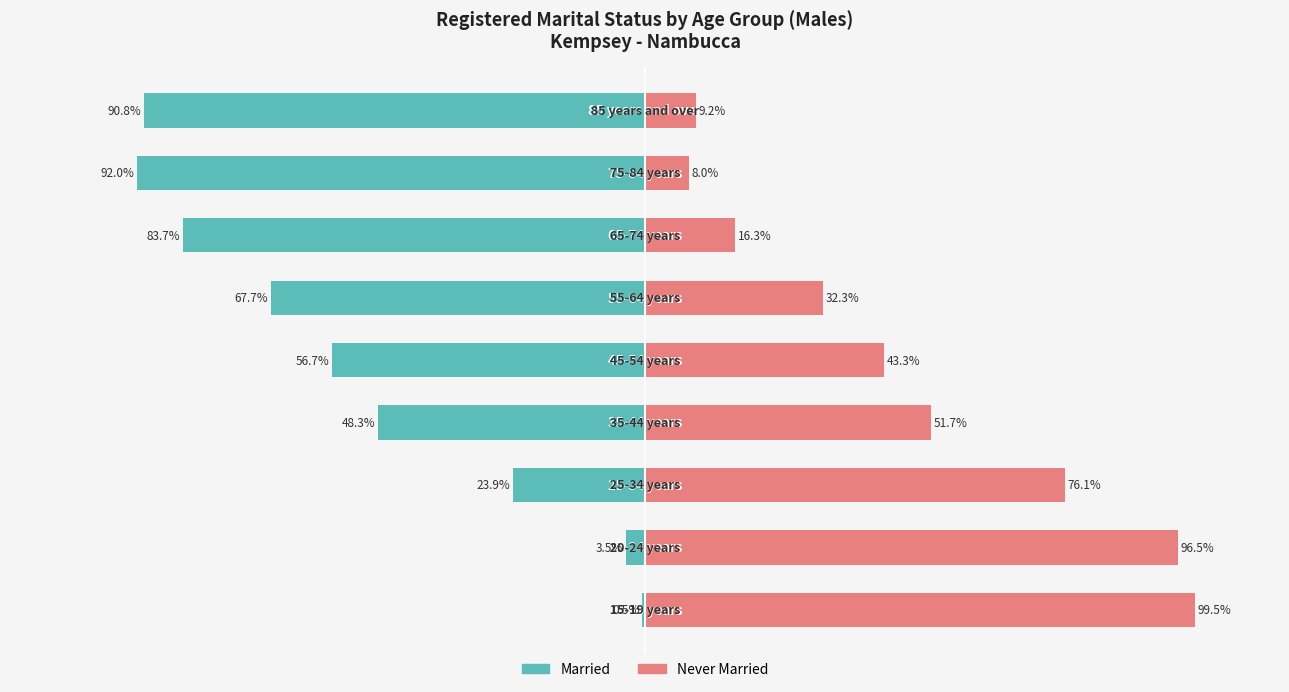

What is the average value of the Never Married series?

48.1